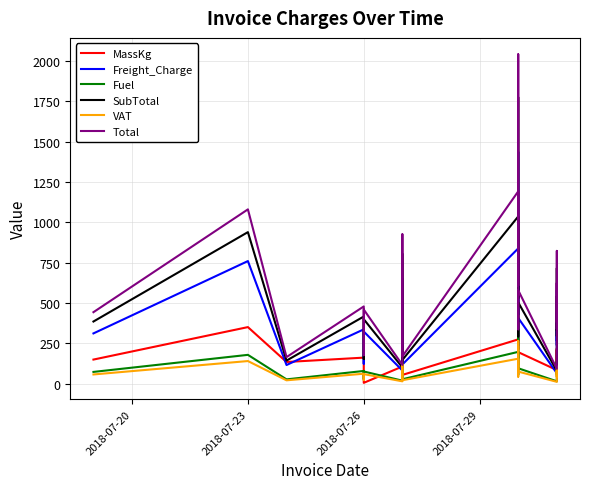

What is the greatest value displayed?

2039.7